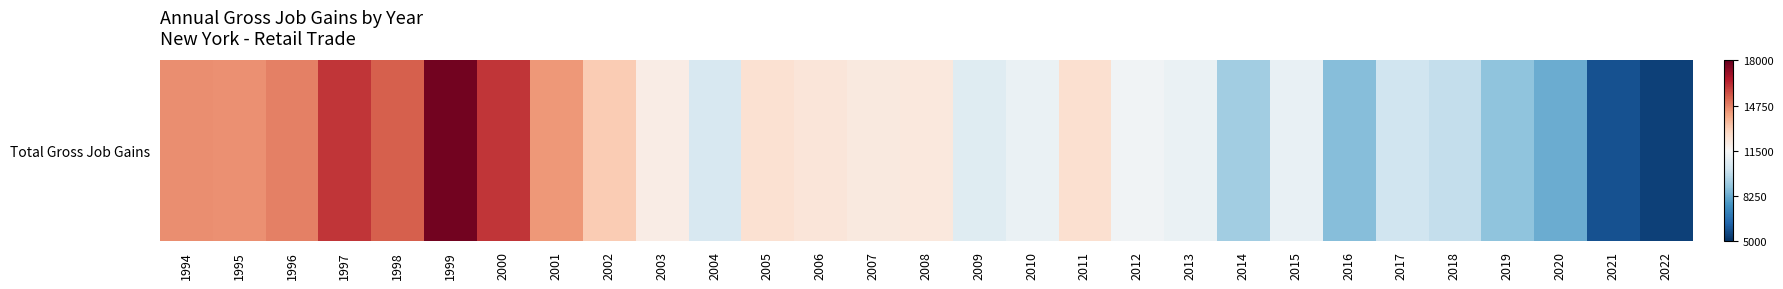

Rank the categories by value from lowest to highest.

2022, 2021, 2020, 2016, 2019, 2014, 2018, 2017, 2004, 2009, 2015, 2010, 2013, 2012, 2003, 2007, 2008, 2006, 2005, 2011, 2002, 2001, 1995, 1994, 1996, 1998, 2000, 1997, 1999